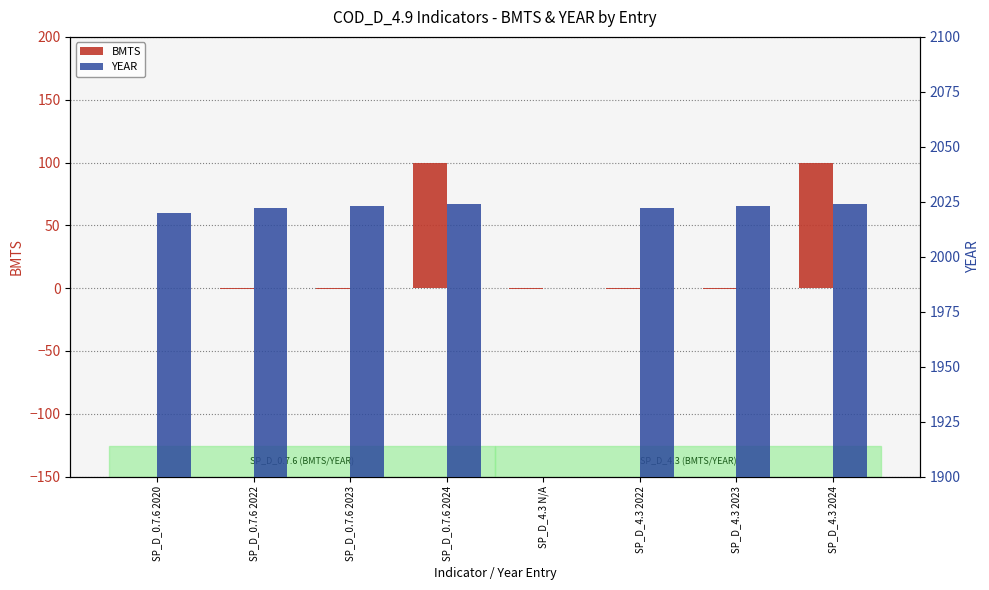

Rank the series at SP_D_0.7.6 2020 from lowest to highest value.

BMTS, YEAR